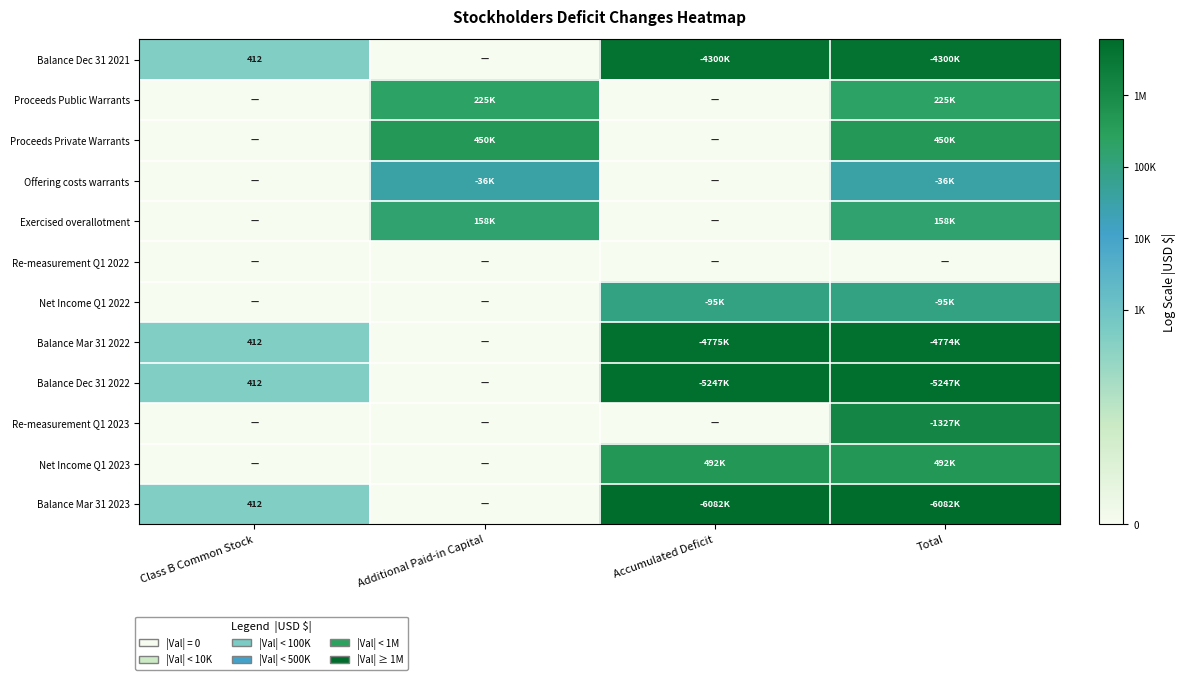

Between Additional Paid-in Capital and Total, which is larger?

Total